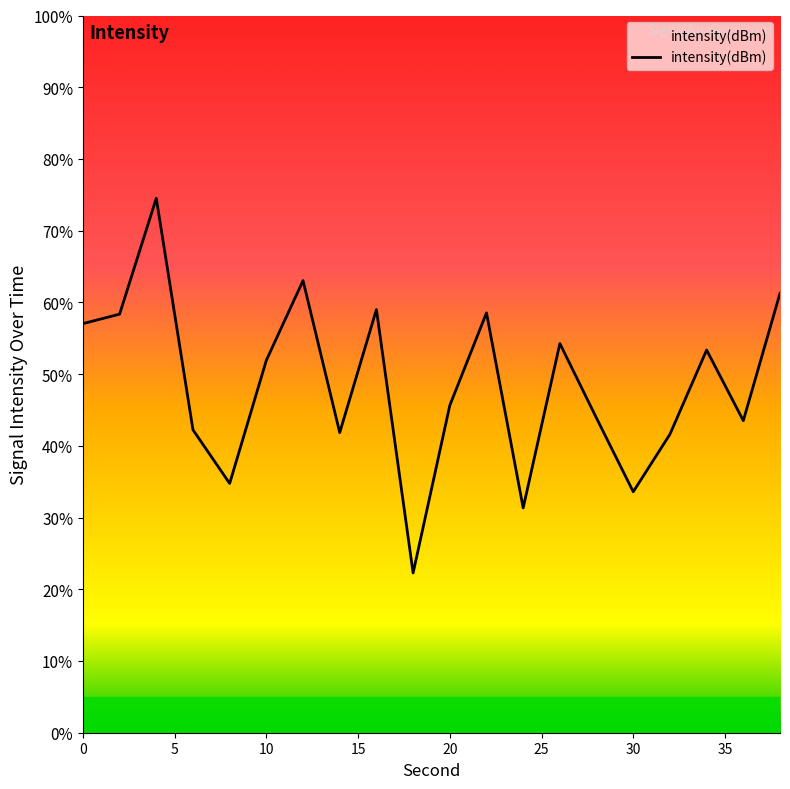

How many lines are shown in the chart?

1